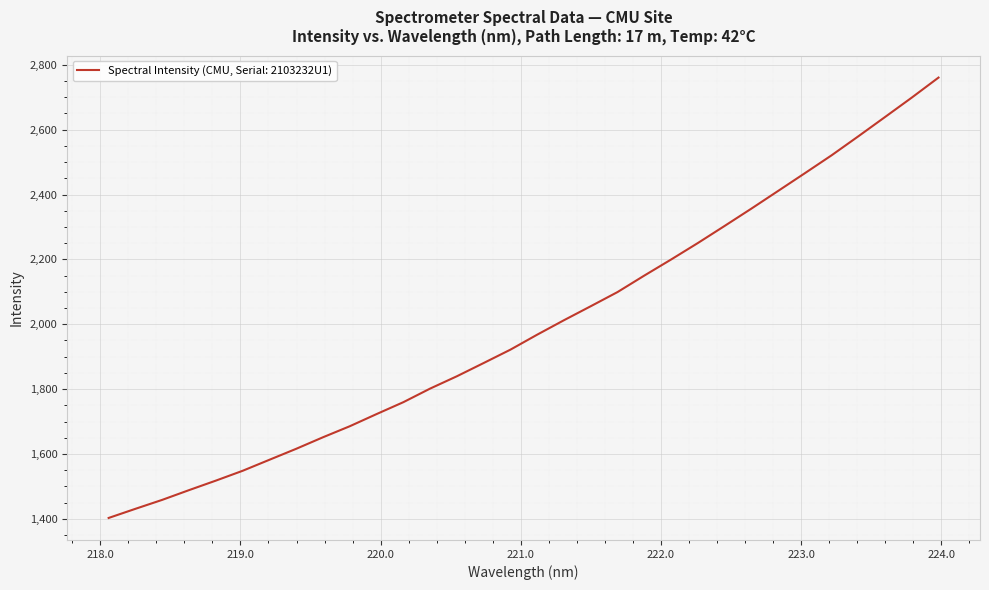

What is the smallest value displayed?

1402.8